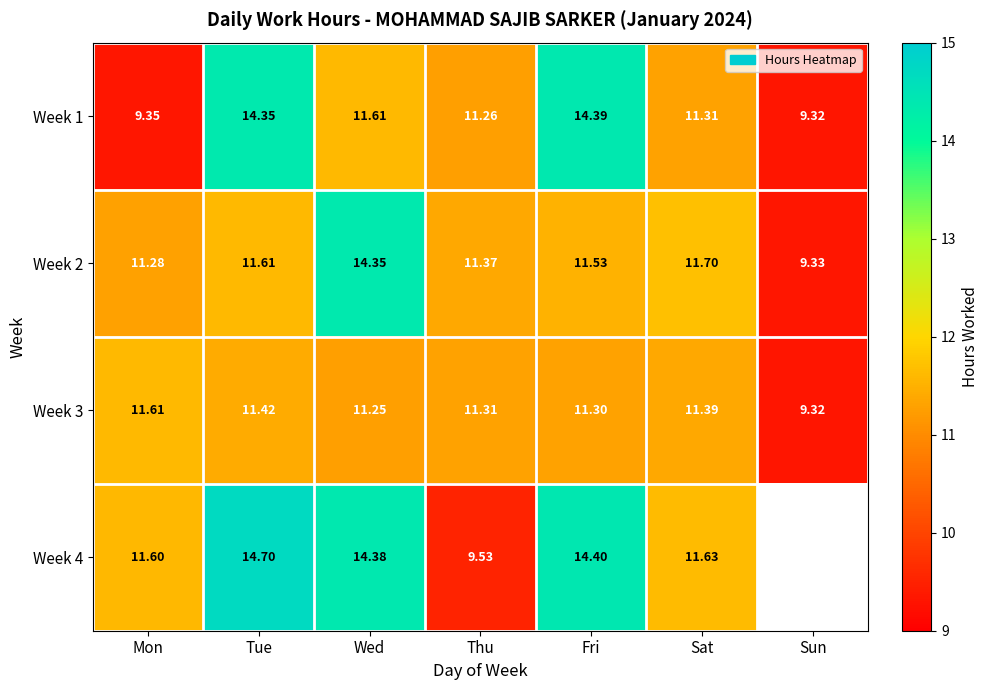

What is the sum of all Week 2 values?

81.2